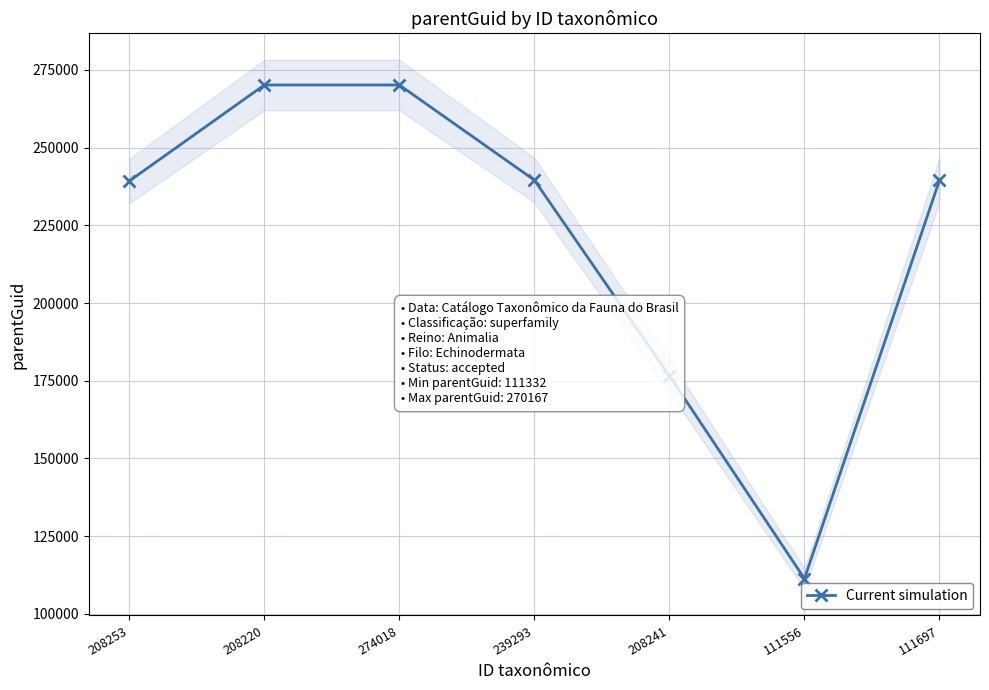

Where does the data first go above 239544?

208220